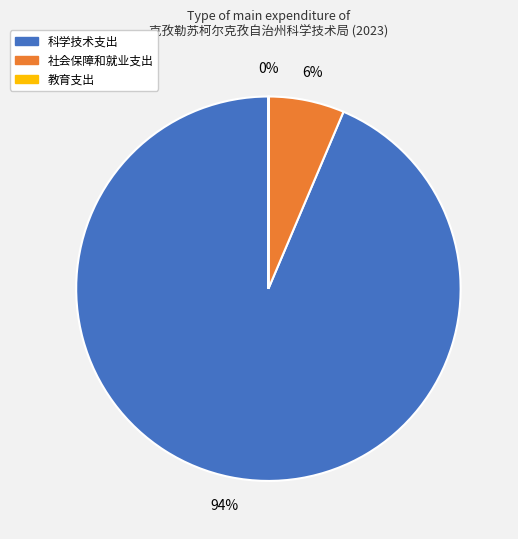

What is the majority slice?

科学技术支出